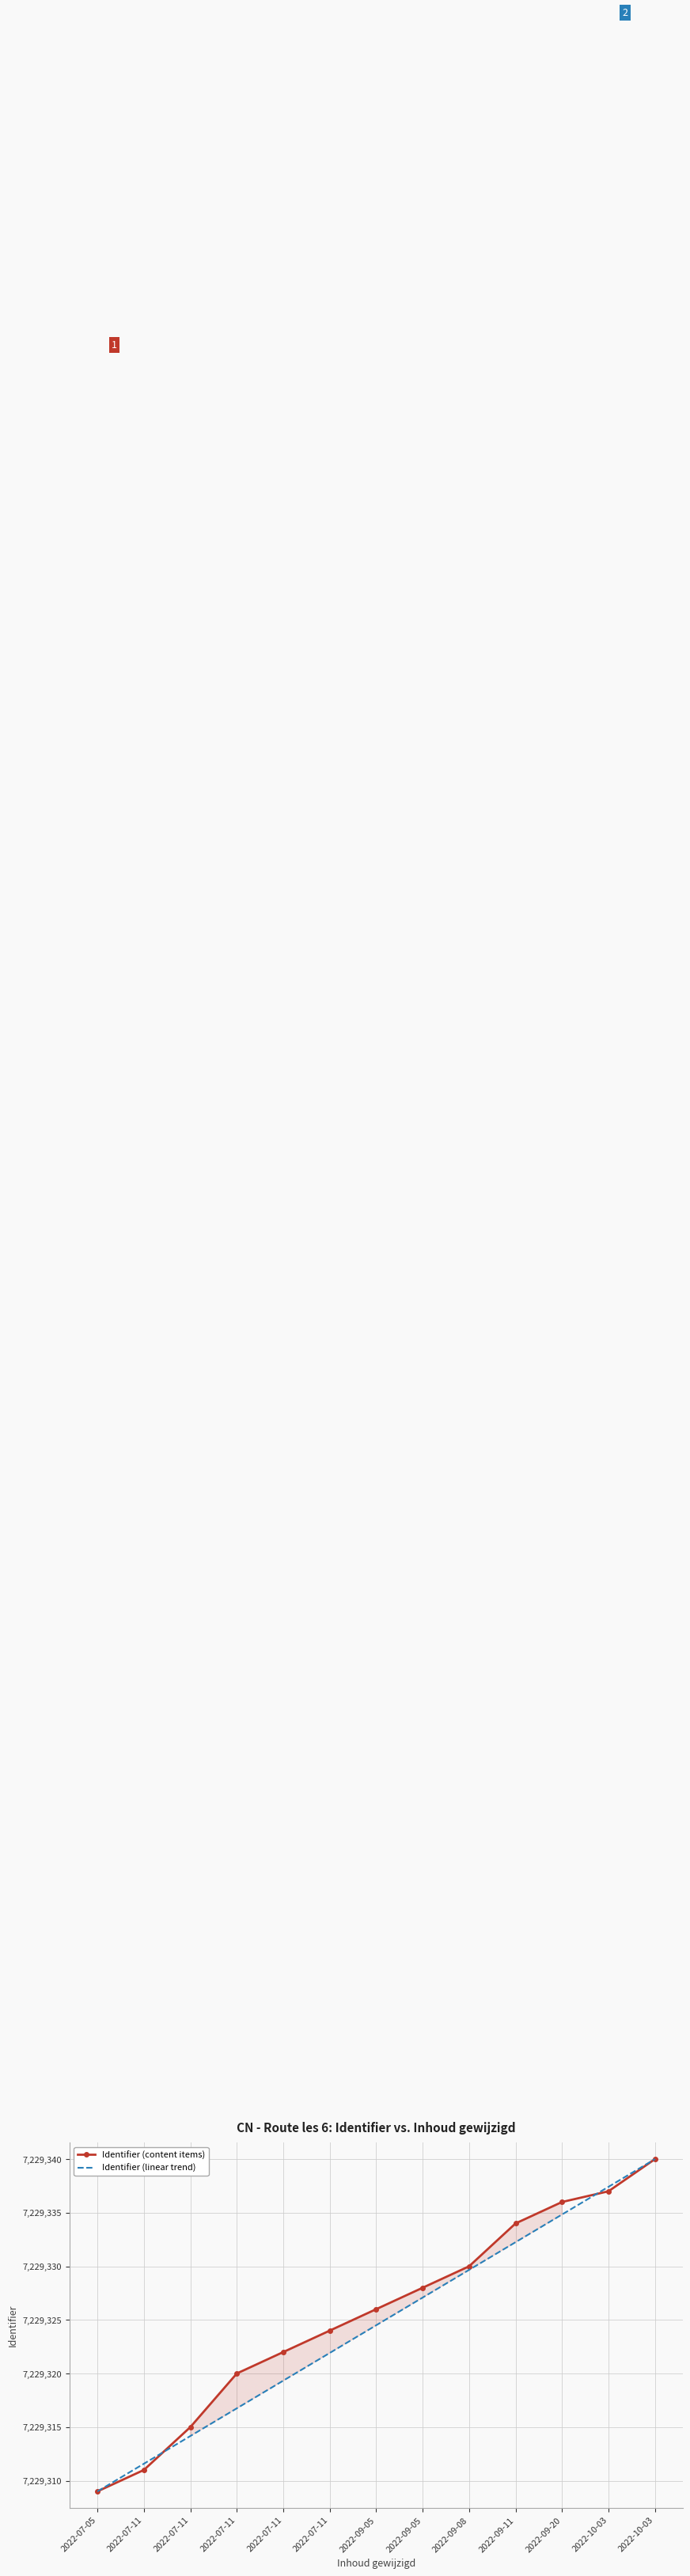

Which series changed the most between 2022-07-11 and 2022-09-05?

Identifier (linear trend)